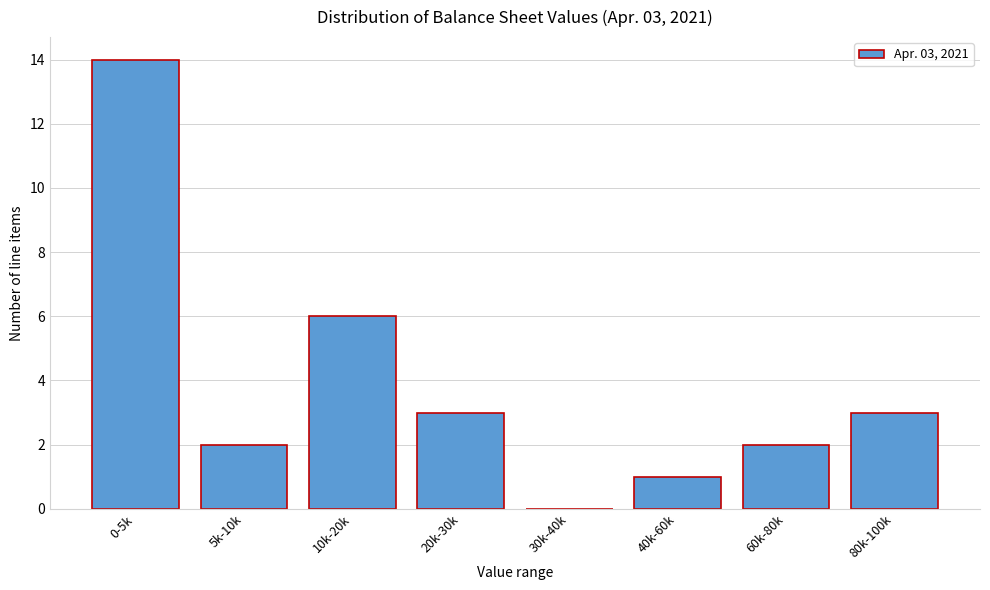

Reading right to left, transcribe all the data shown in this chart.

80k-100k=3	60k-80k=2	40k-60k=1	30k-40k=0	20k-30k=3	10k-20k=6	5k-10k=2	0-5k=14